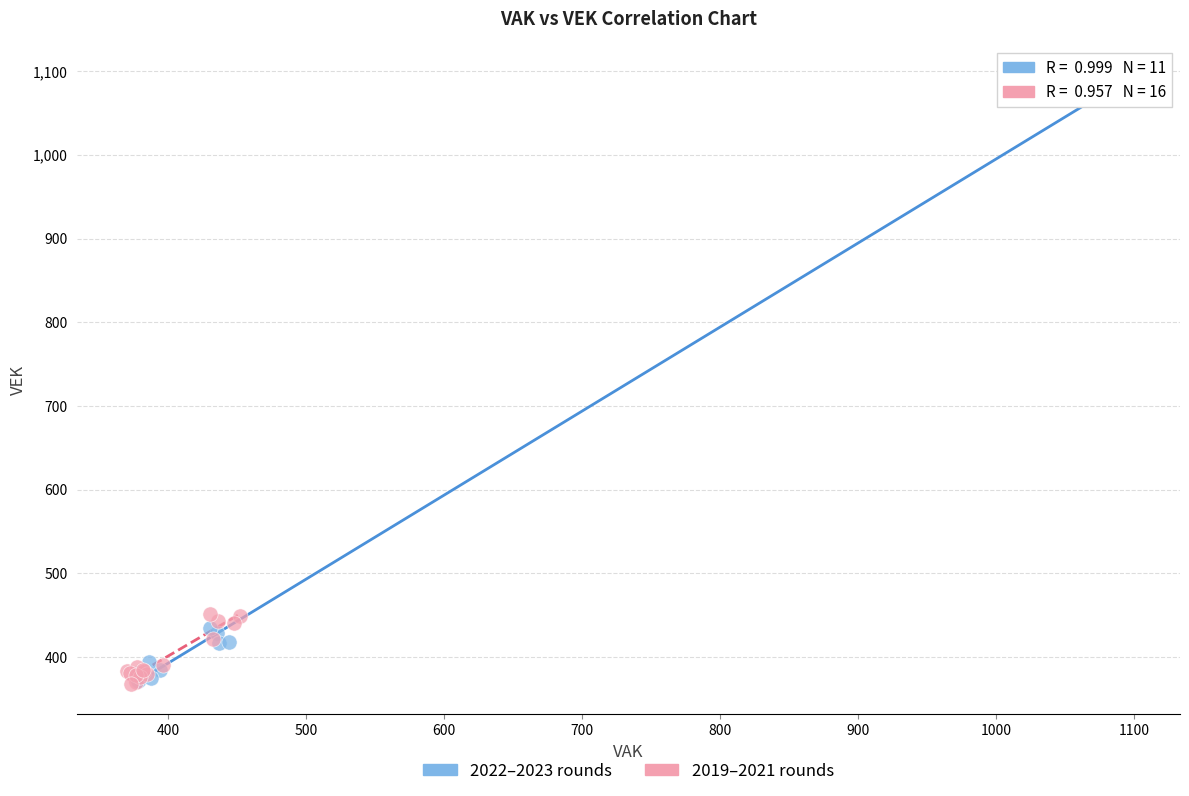

Which series has the largest Y range (max minus min)?

2022–2023 rounds